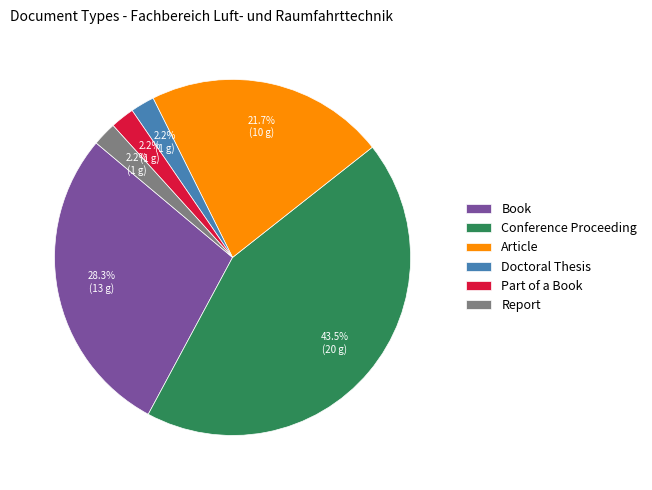

How many segments does this pie chart have?

6